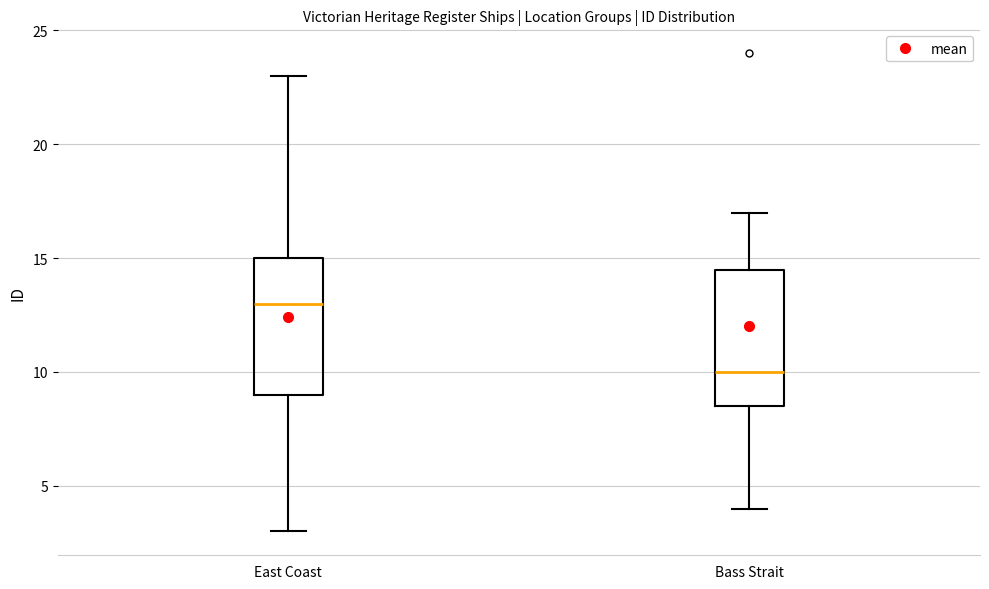

Which box's median line is the highest?

East Coast